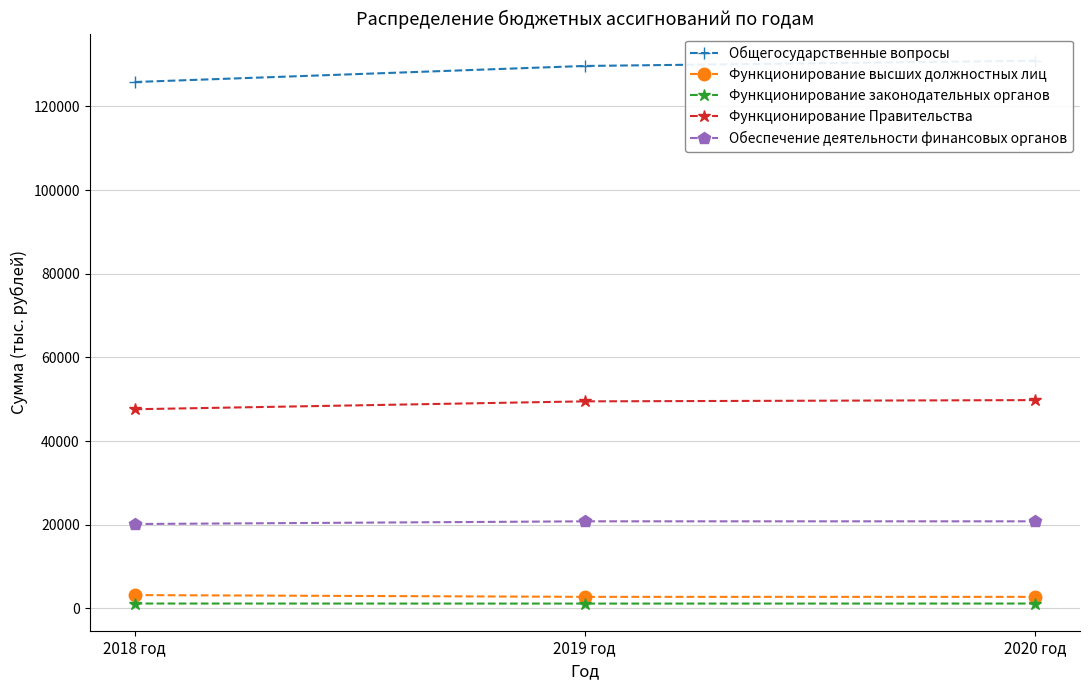

What is the total value across all series at 2019 год?

203954.0